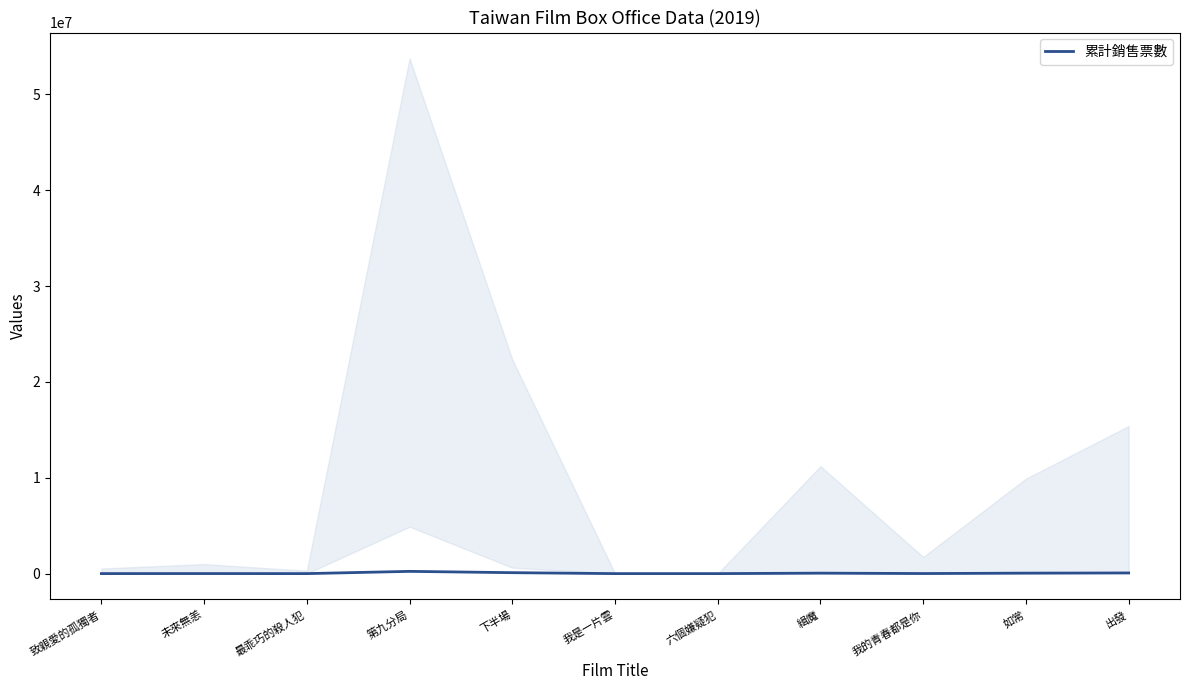

Where is the first local minimum?

最乖巧的殺人犯